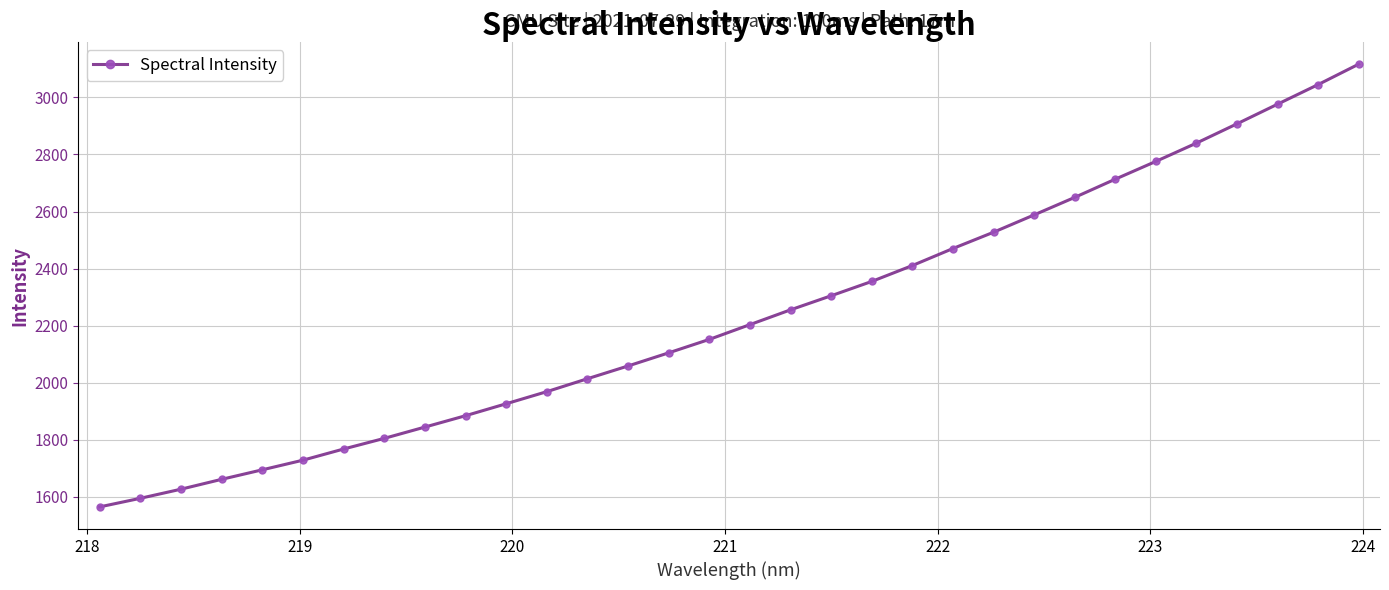

What is the value of the 28th point from the left?

2839.9